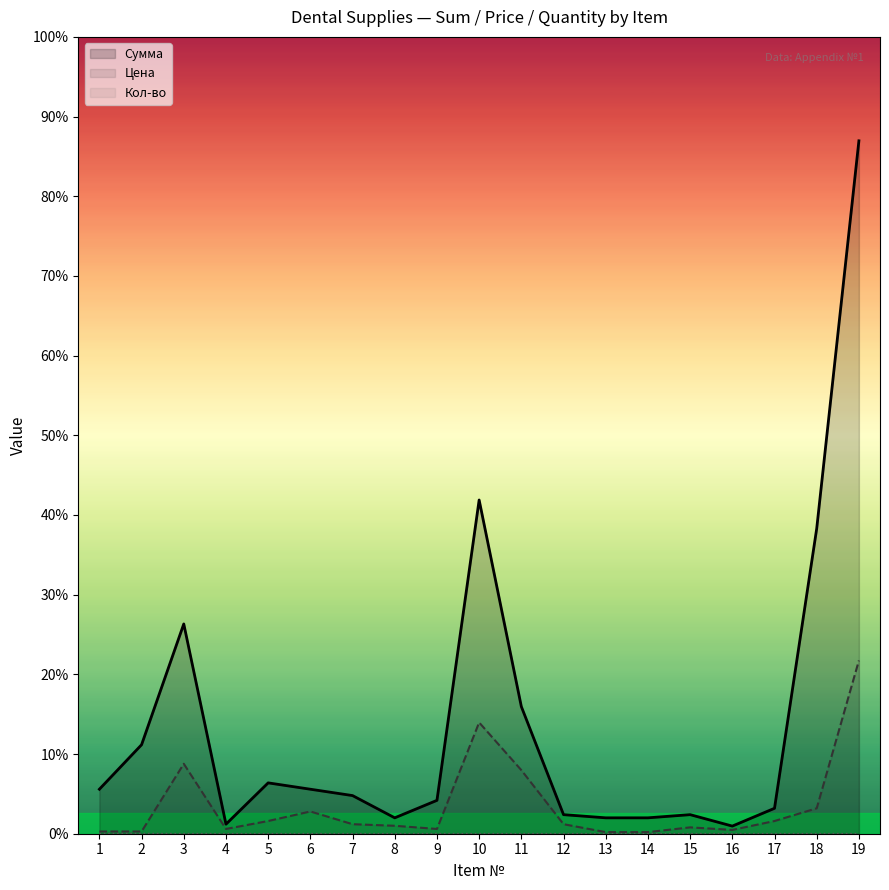

Reading right to left, list all the values displayed in this chart.

Сумма: 19=218000	18=96000	17=8000	16=2400	15=6000	14=5000	13=5000	12=6000	11=40000	10=105000	9=10500	8=5000	7=12000	6=14000	5=16000	4=3000	3=66000	2=28000	1=14000
Цена: 19=54500	18=8000	17=4000	16=1200	15=2000	14=500	13=500	12=3000	11=20000	10=35000	9=1500	8=2500	7=3000	6=7000	5=4000	4=1500	3=22000	2=700	1=700
Кол-во: 19=4	18=12	17=2	16=2	15=3	14=10	13=10	12=2	11=2	10=3	9=7	8=2	7=4	6=2	5=4	4=2	3=3	2=40	1=20